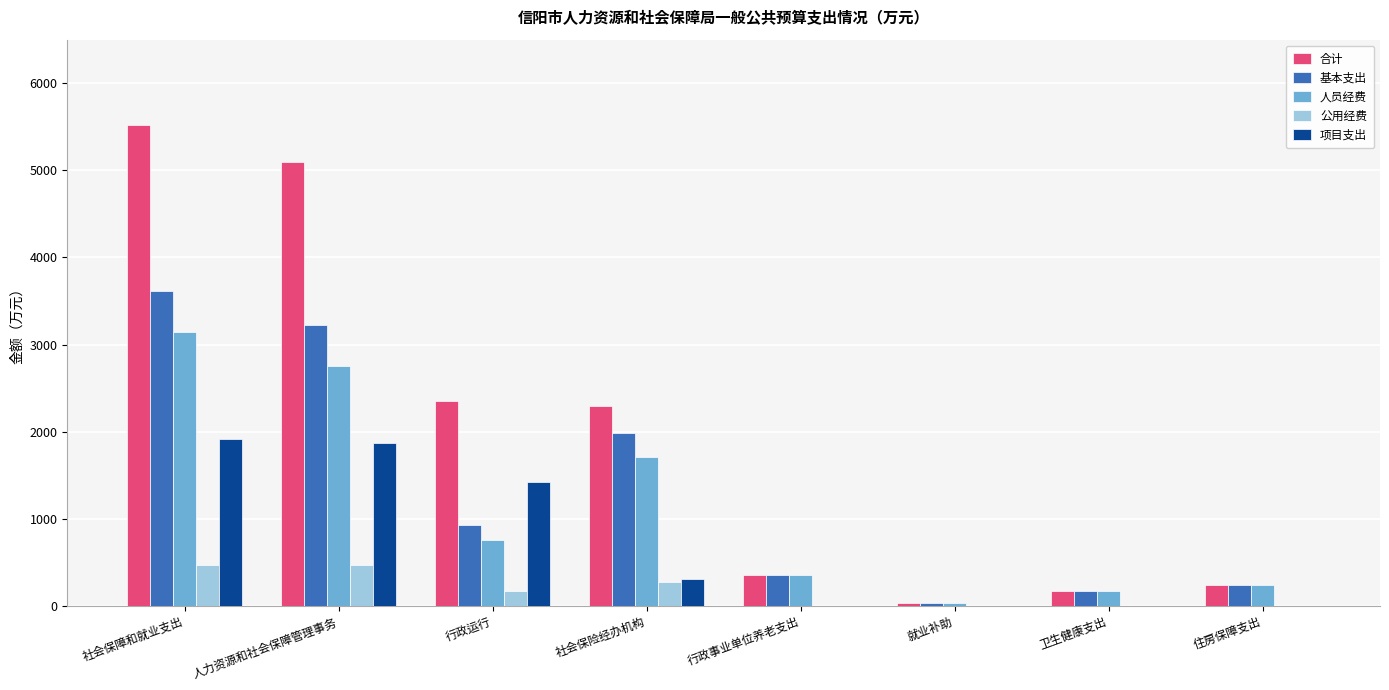

What is the difference between the 基本支出 values at 社会保险经办机构 and 就业补助?

1947.2